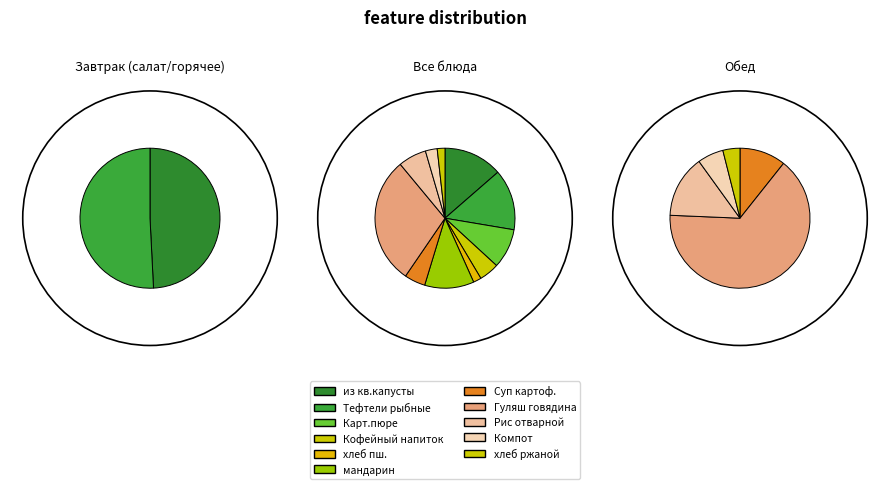

What is the change in value from из квашеной капусты to Кофейный напиток?

-11.8